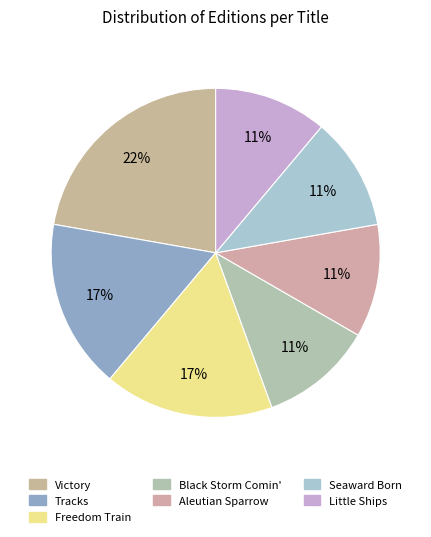

Is it true that Aleutian Sparrow is 11% of the pie?

True